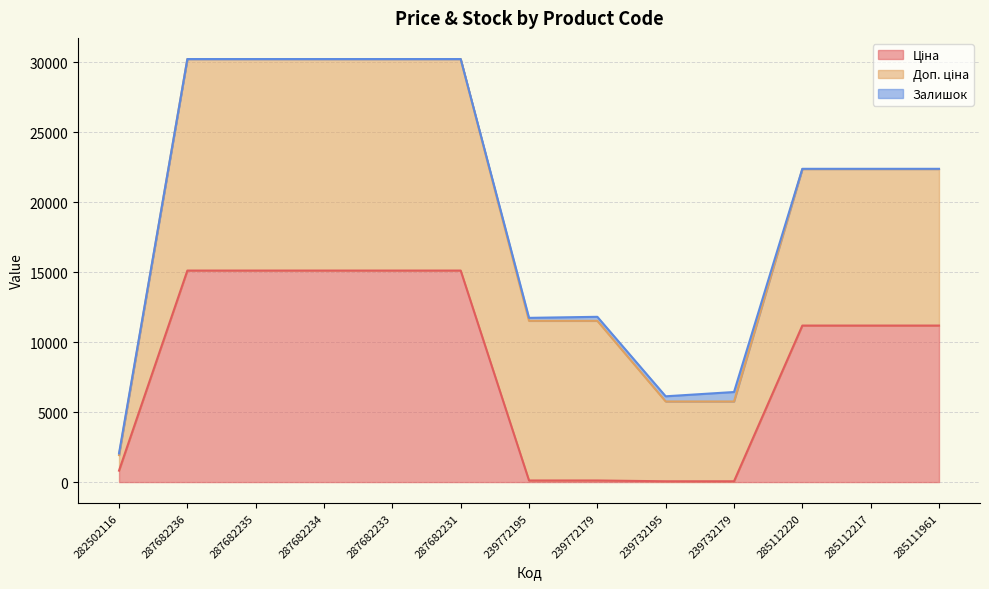

What is the maximum value for Залишок?

676.0